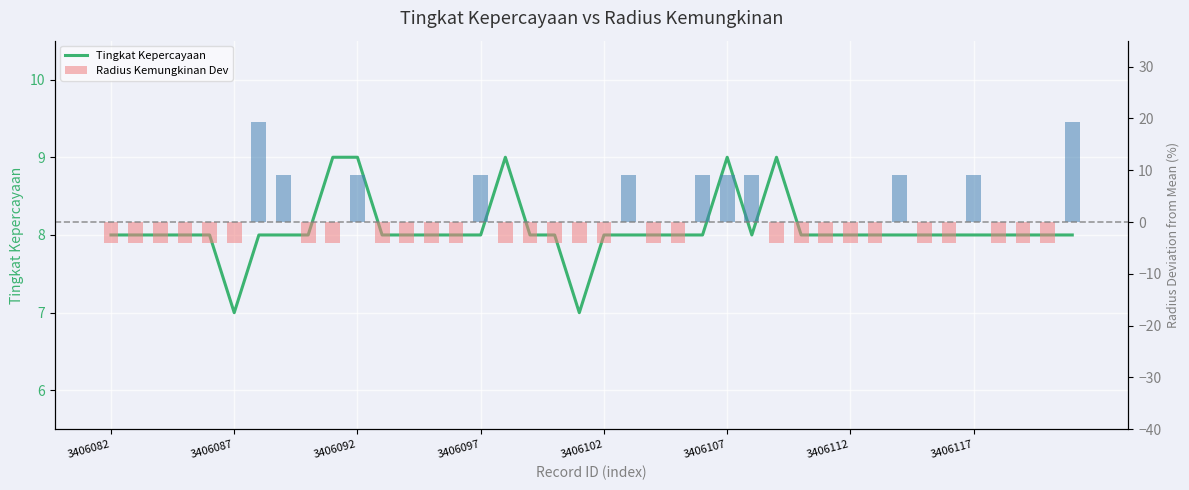

What is the difference between the maximum and minimum values in the Radius Kemungkinan Dev series?

23.4